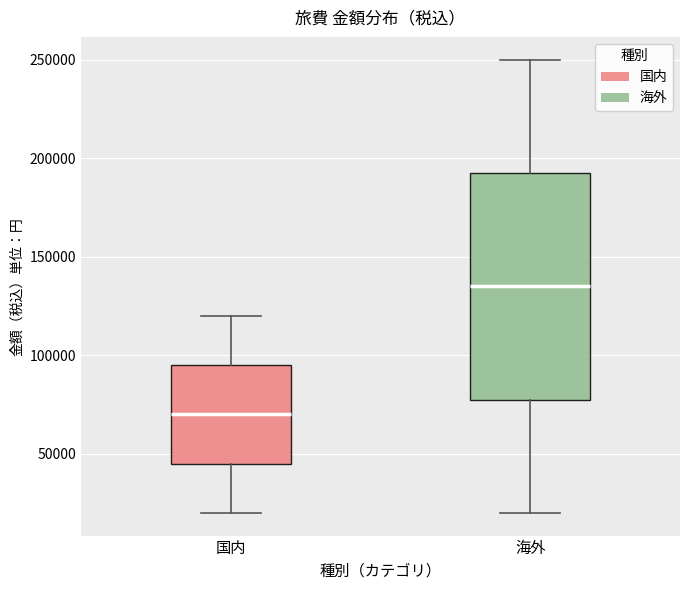

Reading left to right, transcribe this box plot: for each box, give where its median line is, the range the box spans, and where its two whiskers end, as read against the y-axis. The values are not printed on the chart, so give them approximately, as read against the axis.

国内: median 70000, box 45000 to 95000, whiskers 20000 to 120000
海外: median 135000, box 80000 to 195000, whiskers 20000 to 250000